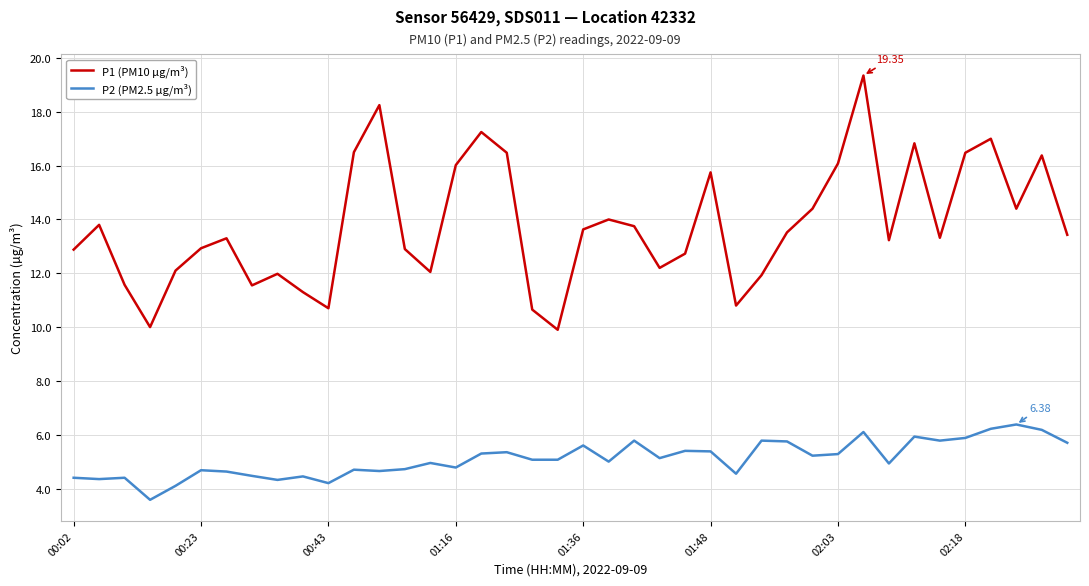

True or false: P1 (PM10 µg/m³) and P2 (PM2.5 µg/m³) intersect in this chart.

False